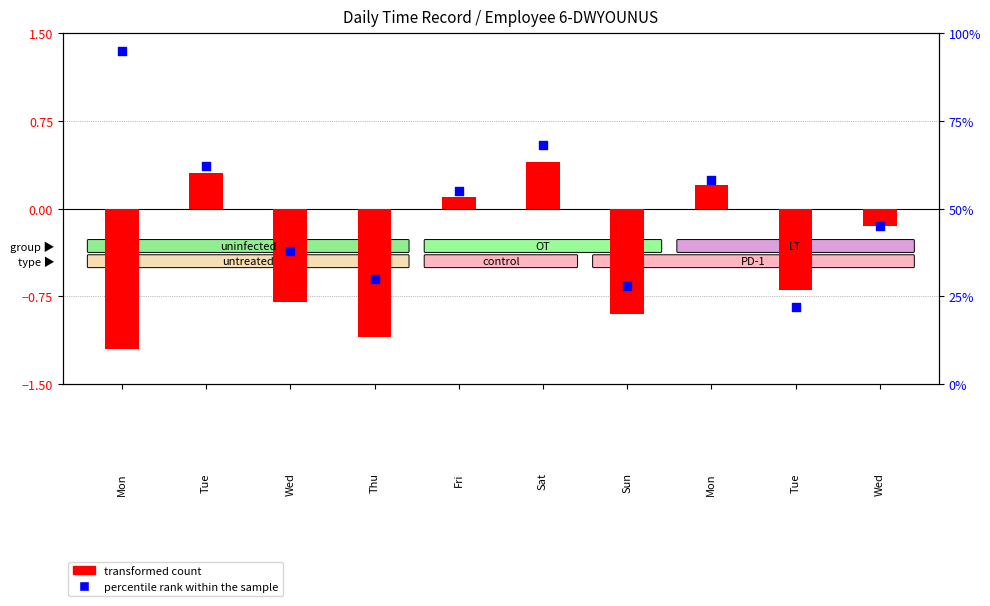

Which series contains the lowest Y value?

transformed count